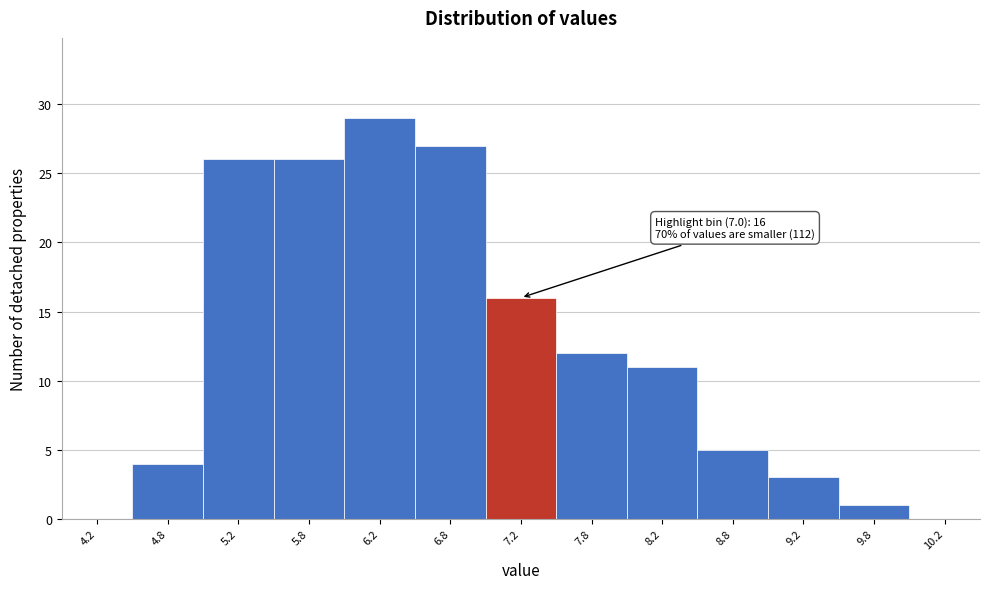

Which range on the x-axis has the tallest bar?

6.0 to 6.5